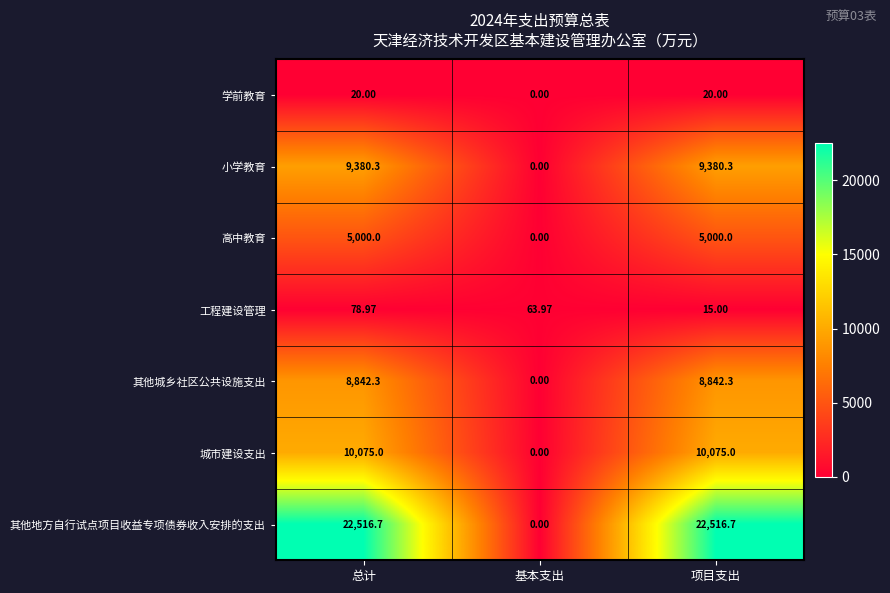

Which series has the widest spread of values?

其他地方自行试点项目收益专项债券收入安排的支出